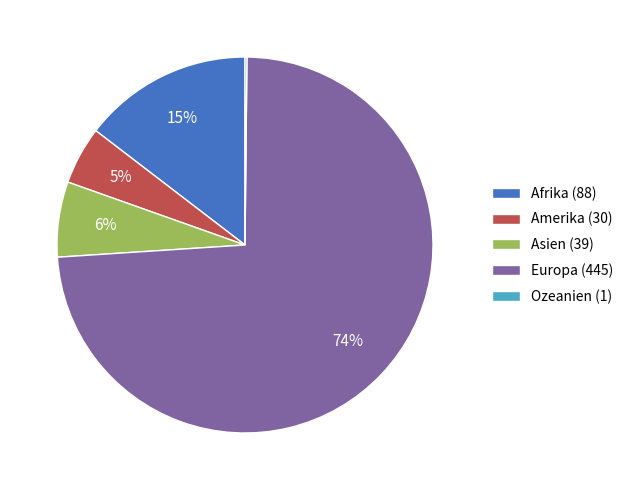

Which slice is the largest?

Europa (445)